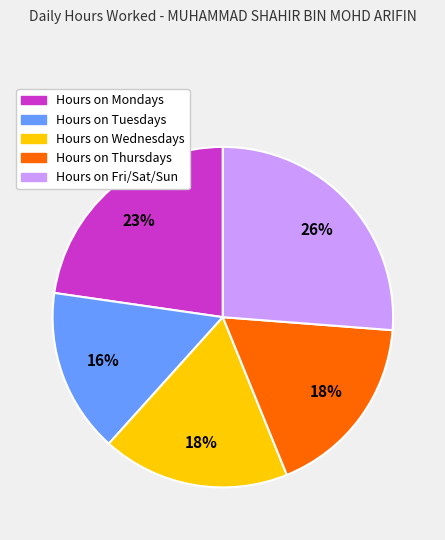

How many slices are in this pie chart?

5